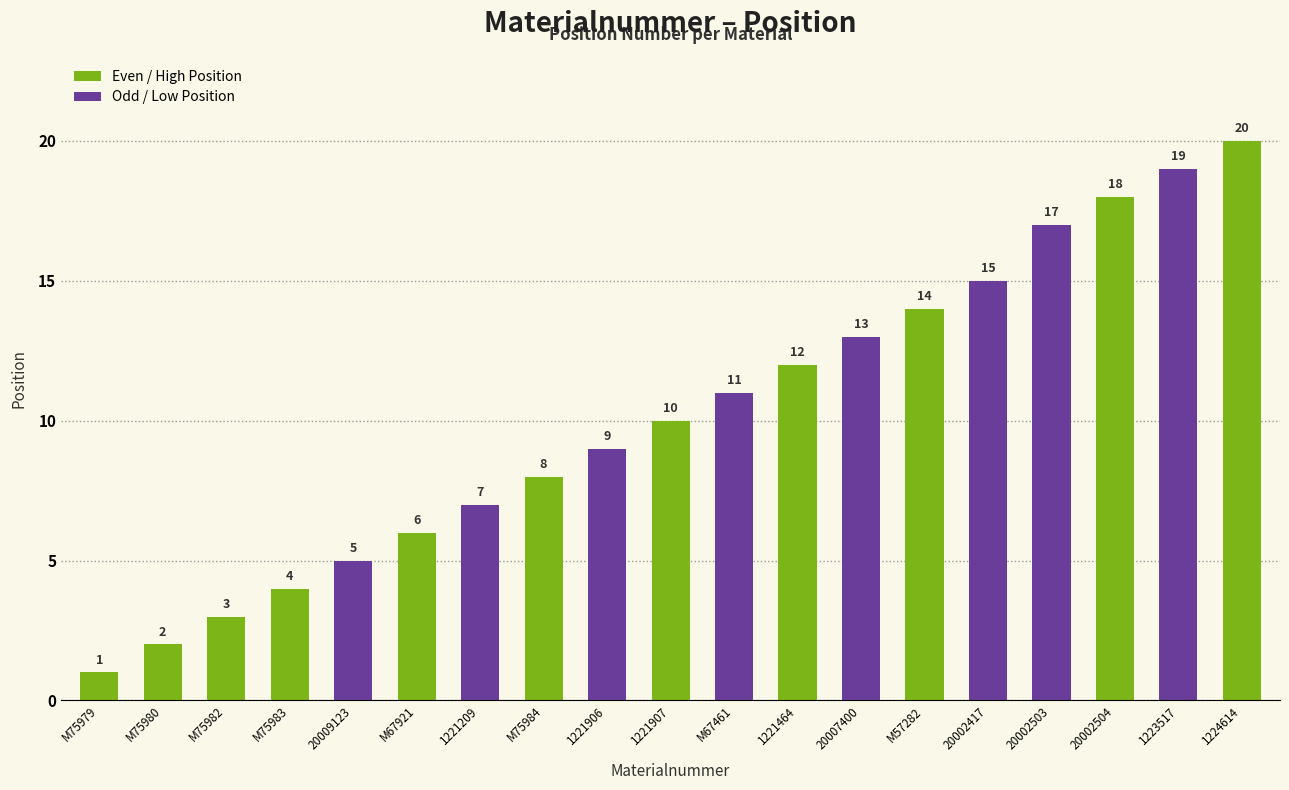

Reading left to right, list all the values displayed in this chart.

M75979=1	M75980=2	M75982=3	M75983=4	20009123=5	M67921=6	1221209=7	M75984=8	1221906=9	1221907=10	M67461=11	1221464=12	20007400=13	M57282=14	20002417=15	20002503=17	20002504=18	1223517=19	1224614=20